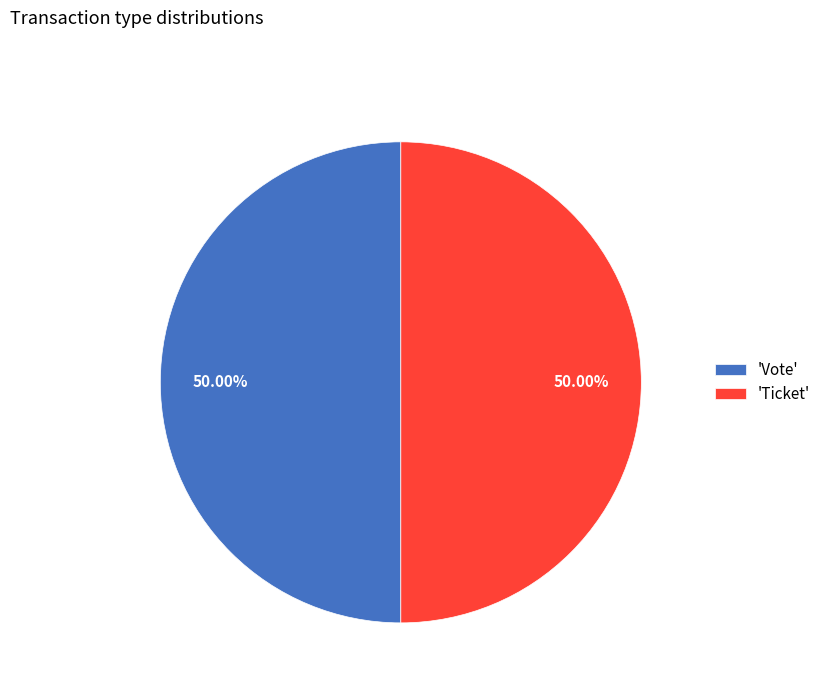

Combined, do 'Ticket' and 'Vote' account for over 50%?

Yes